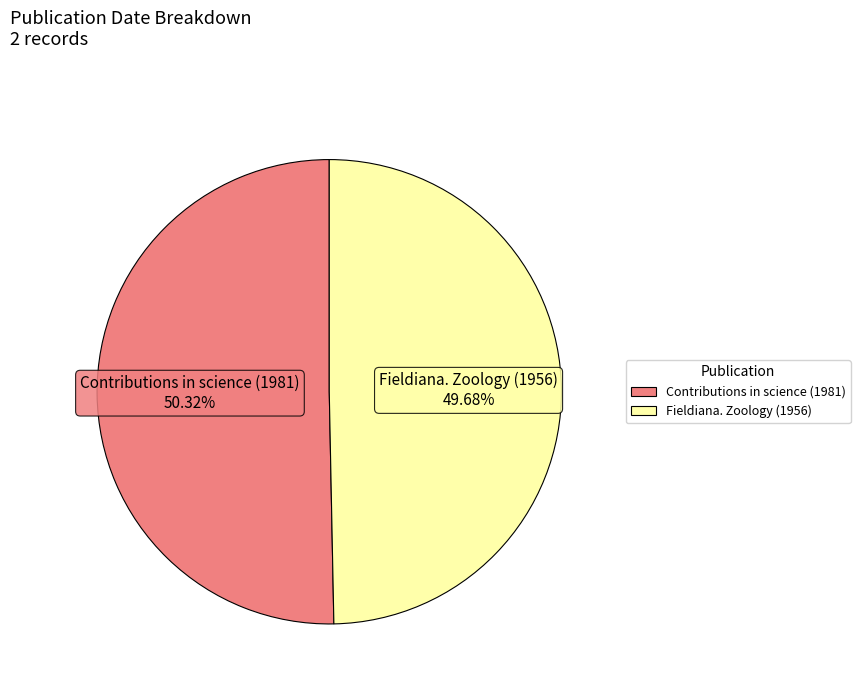

Does any single category account for the majority?

Yes